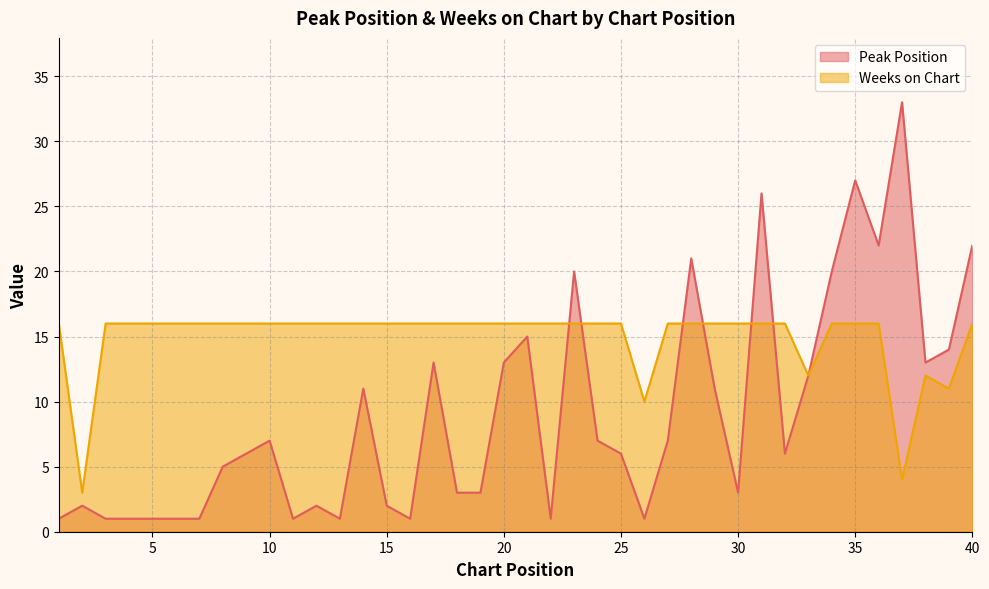

True or false: Peak Position has a value of 6 at 29.

False